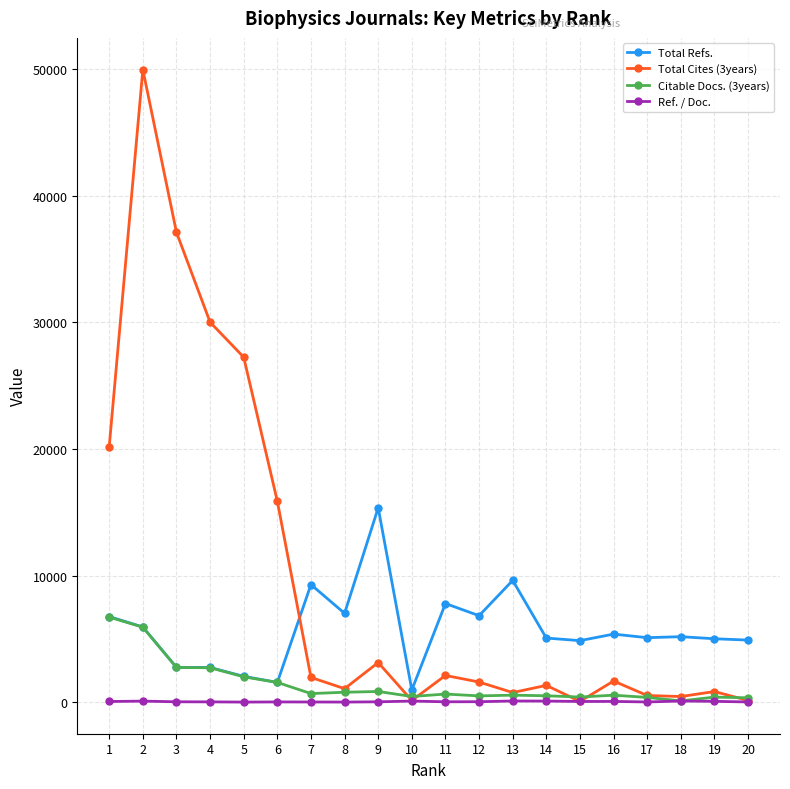

Is it true that Total Refs. equals 7796 at 11?

True